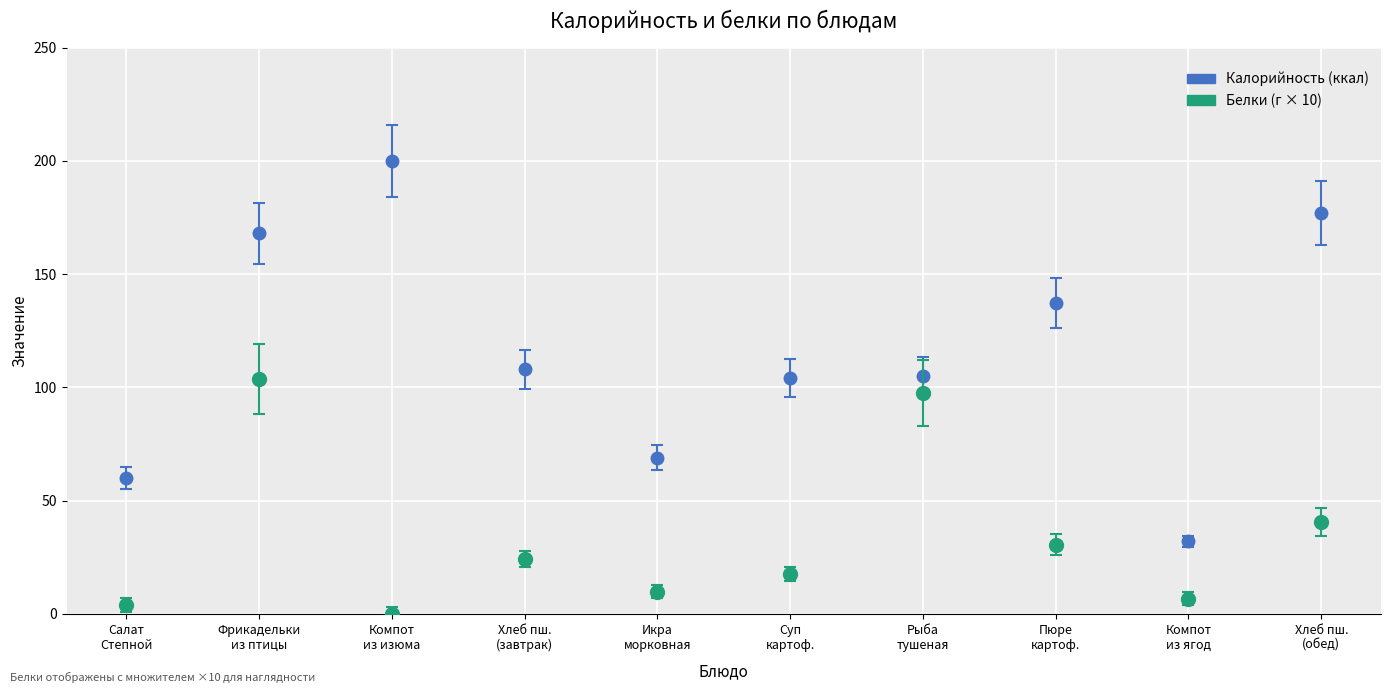

How many distinct data groups are displayed?

2